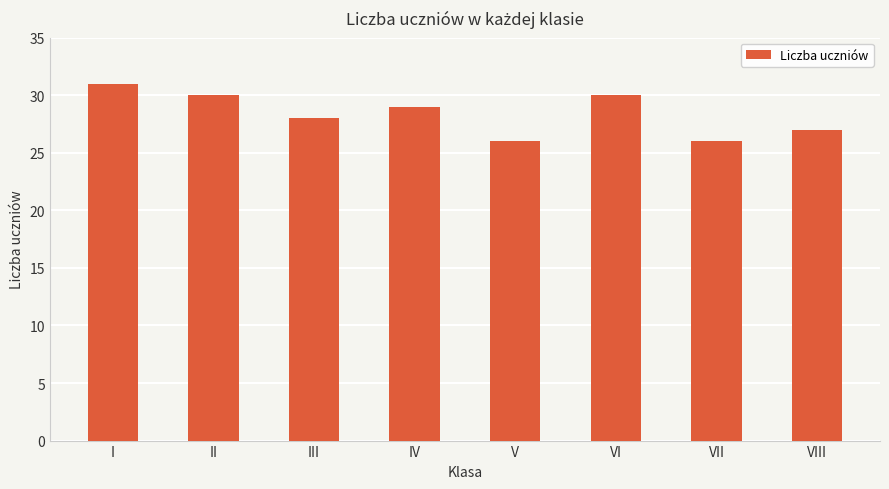

Reading left to right, extract all data points from this chart.

I=31	II=30	III=28	IV=29	V=26	VI=30	VII=26	VIII=27